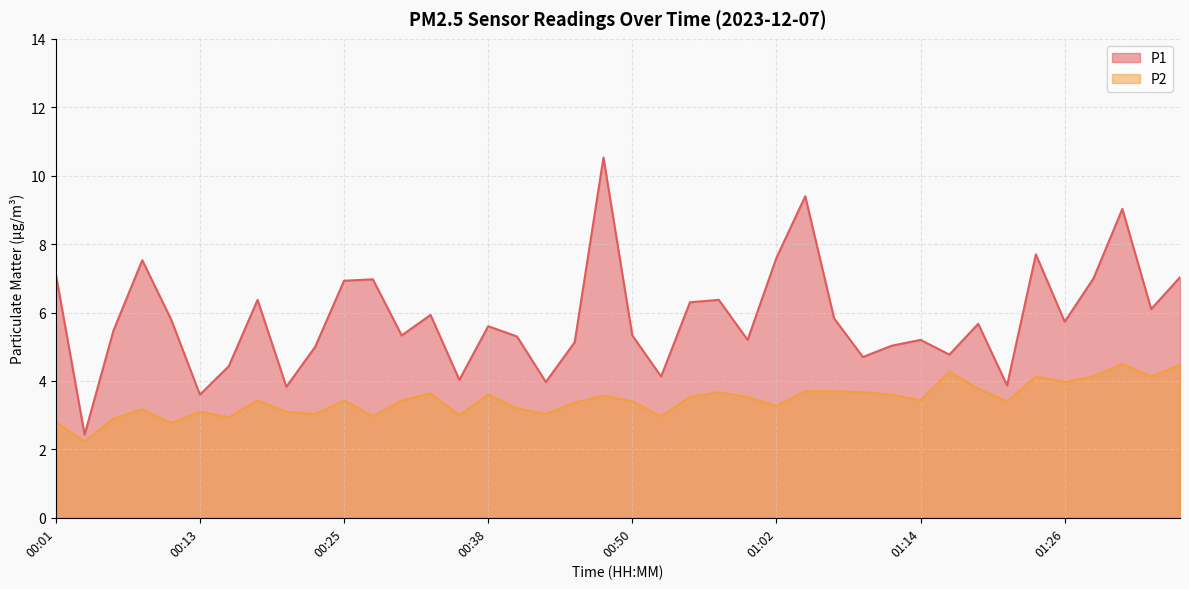

What is the lowest value of the P1 series?

2.4